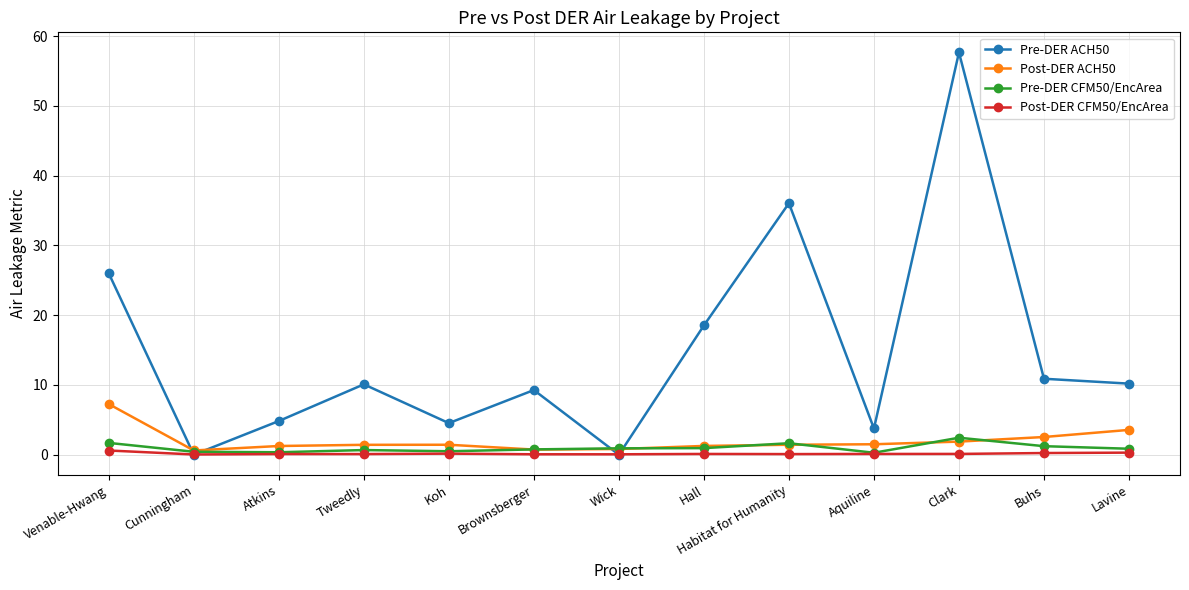

How many categories are shown in the chart?

13